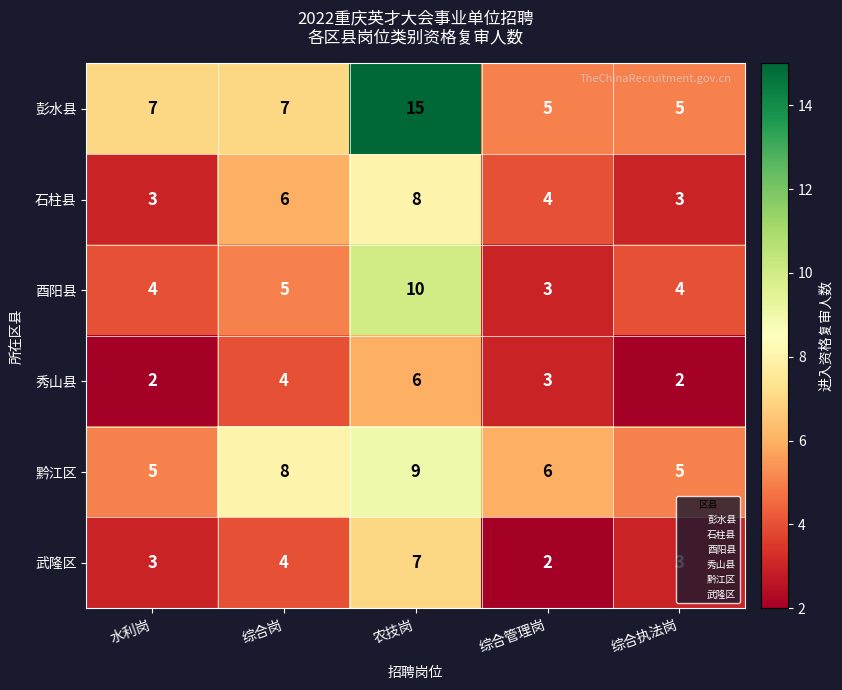

What is the average value of the 黔江区 series?

7